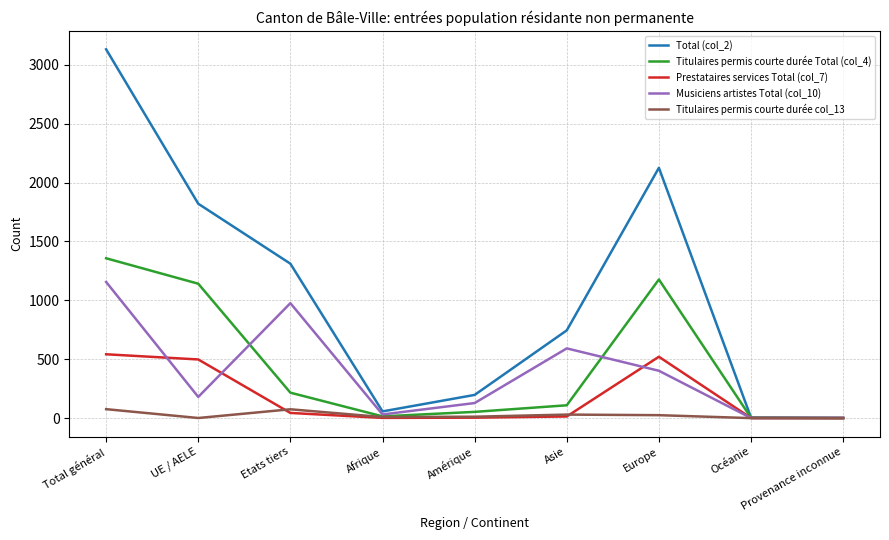

Is it true that Titulaires permis courte durée Total (col_4) equals 216 at Etats tiers?

True